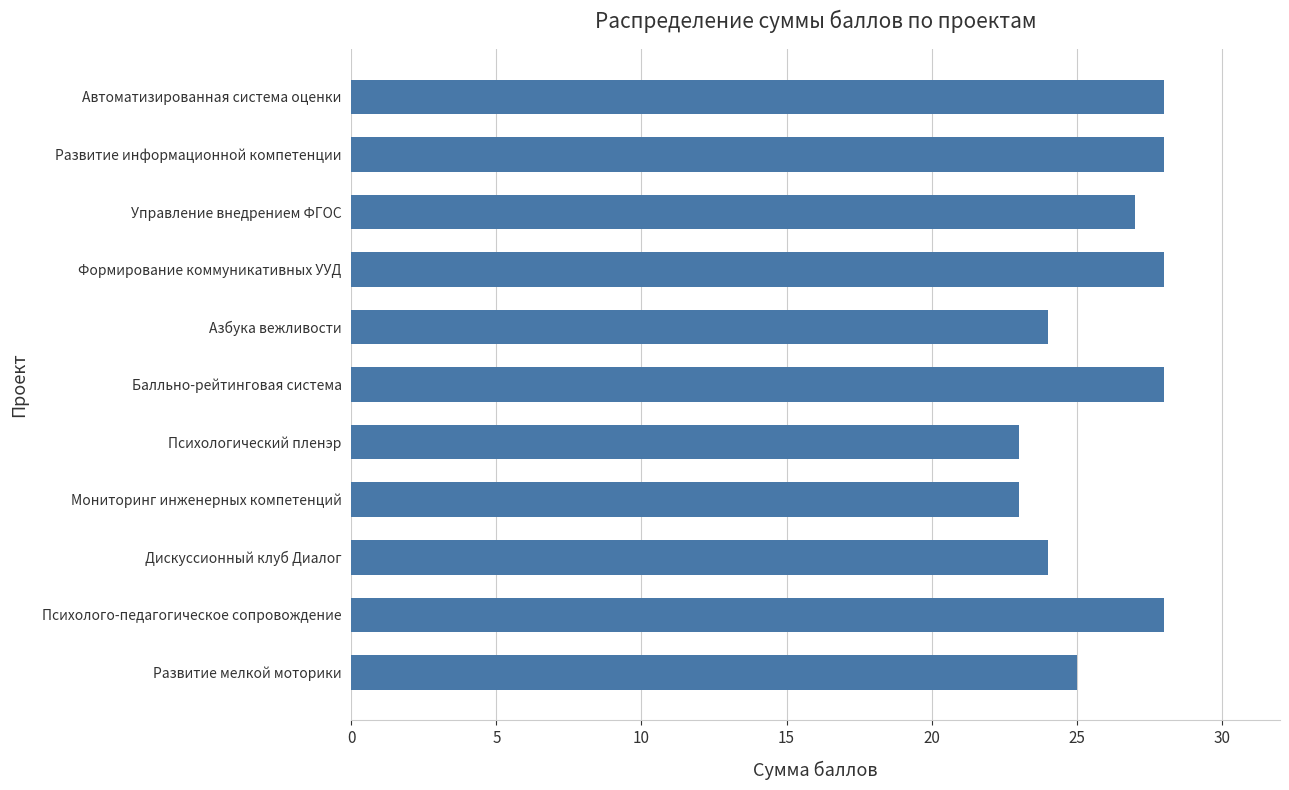

What is the change in value from Управление внедрением ФГОС to Автоматизированная система оценки?

+1